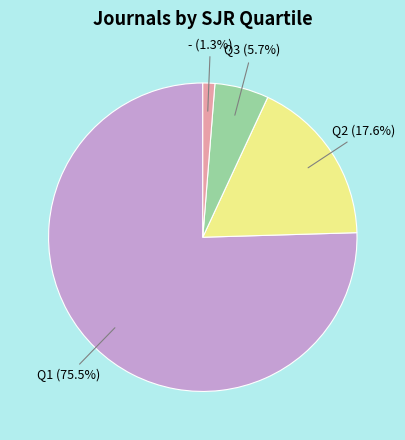

Is there any slice that represents more than half of the pie?

Yes